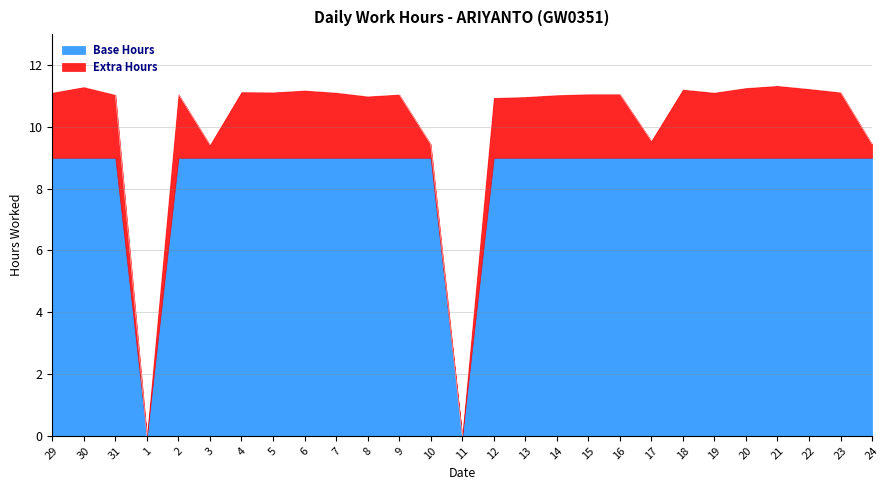

How many lines are shown in the chart?

2